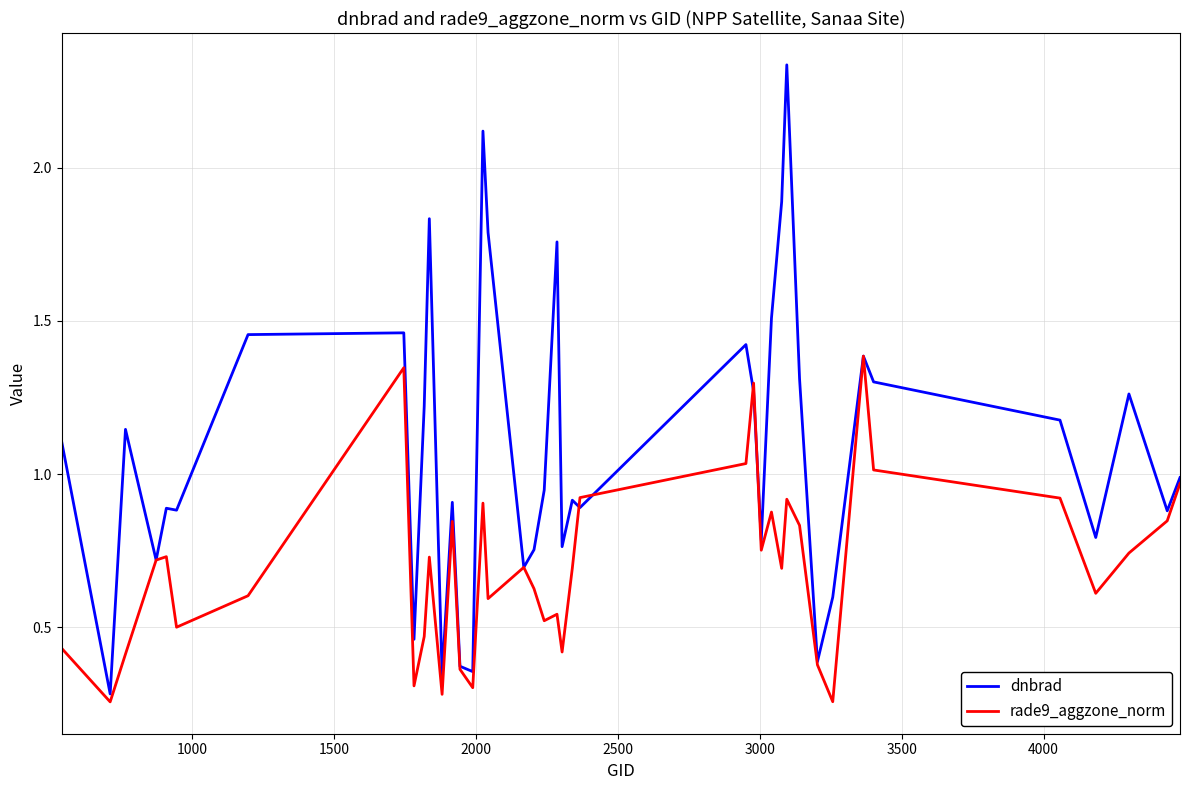

Which series has the largest range (max minus min)?

dnbrad